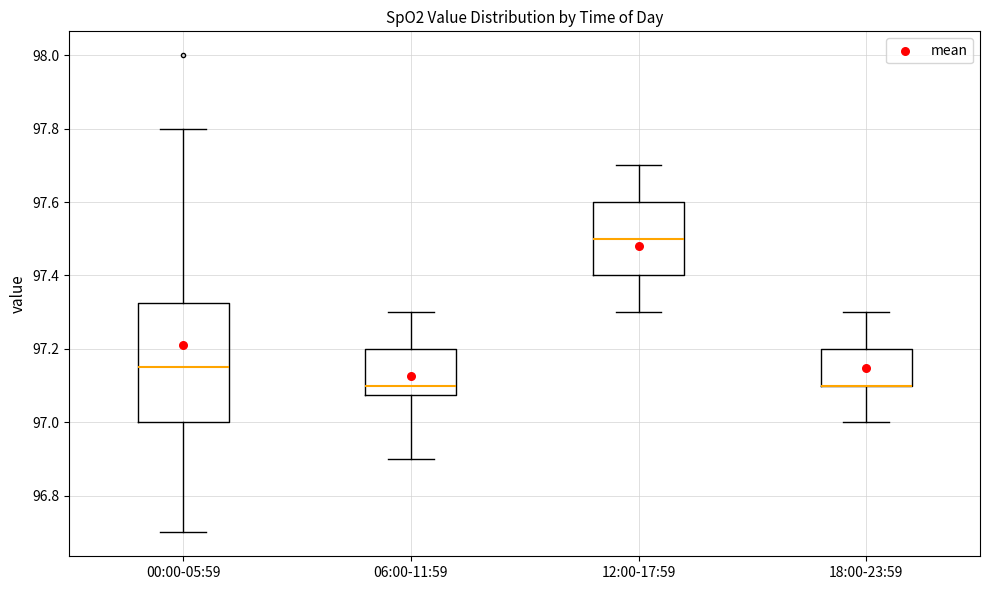

Which box is the tallest, from its lower edge to its upper edge?

00:00-05:59